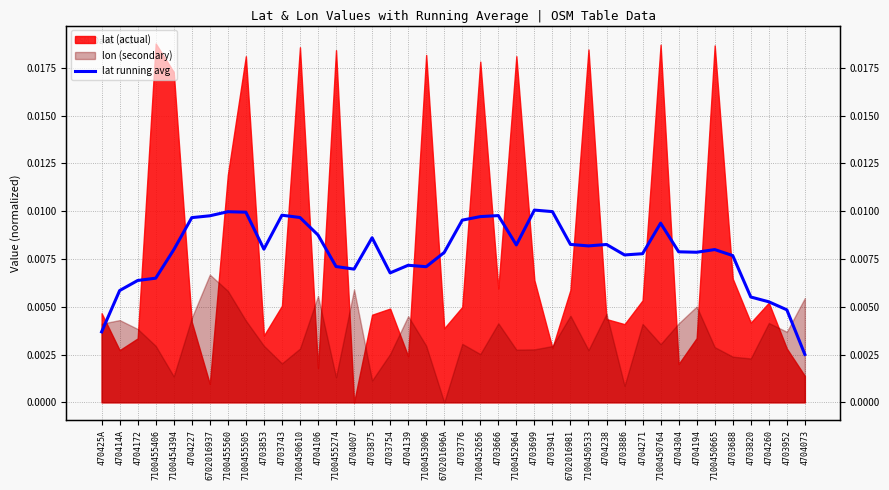

How many interior local valleys (lower than both neighbors) does the data have?

8